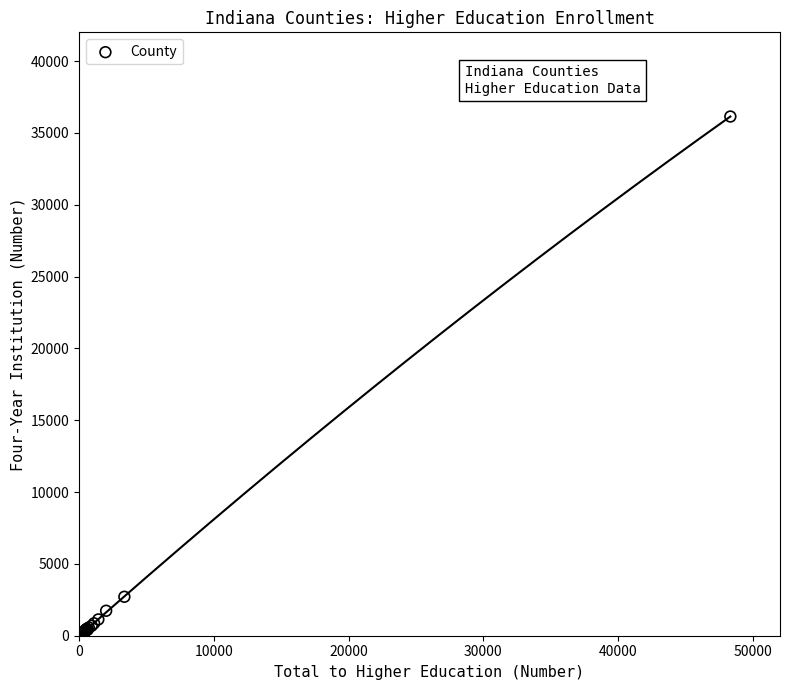

What Y value in the scatter plot is closest to 18090?

2711